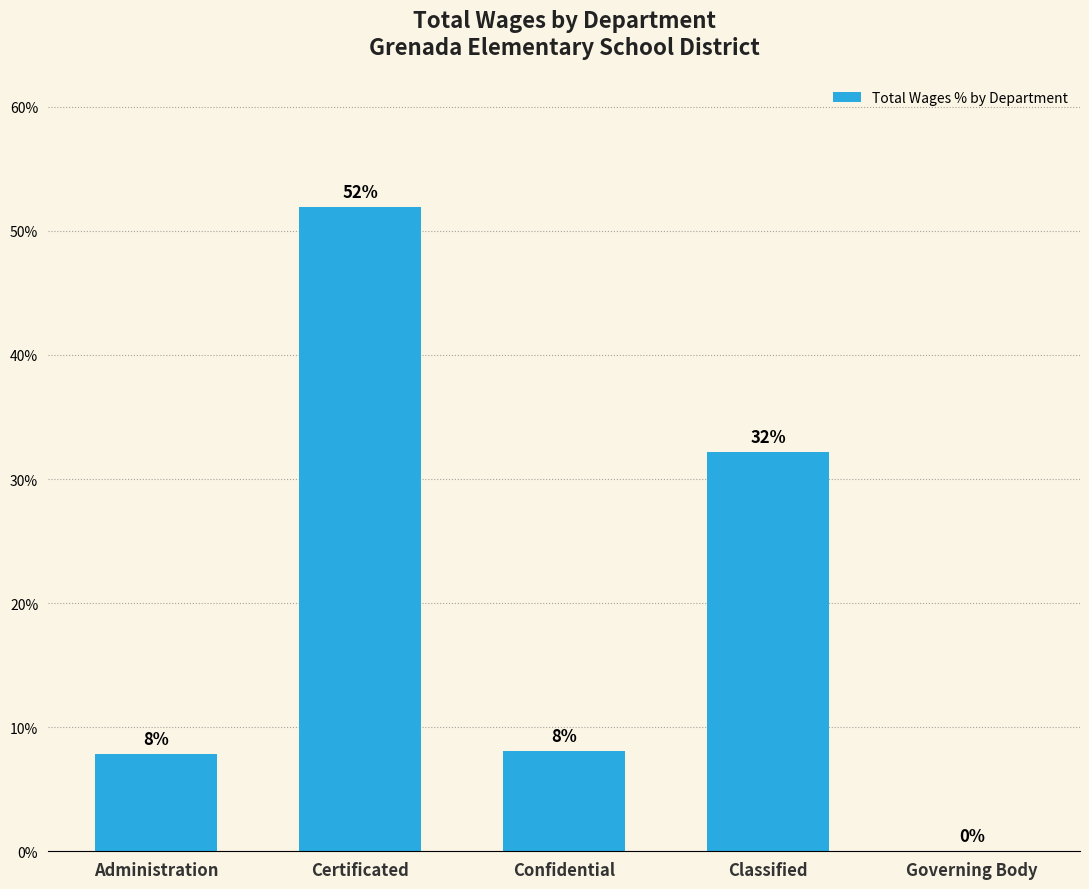

What is the label of the 2nd bar from the left?

Certificated